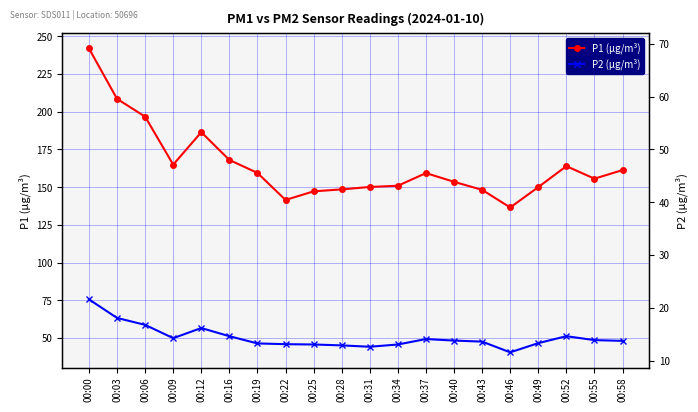

Rank the categories by P2 (µg/m³) value from highest to lowest.

00:00, 00:03, 00:06, 00:12, 00:16, 00:52, 00:09, 00:37, 00:55, 00:40, 00:58, 00:43, 00:49, 00:19, 00:22, 00:25, 00:34, 00:28, 00:31, 00:46